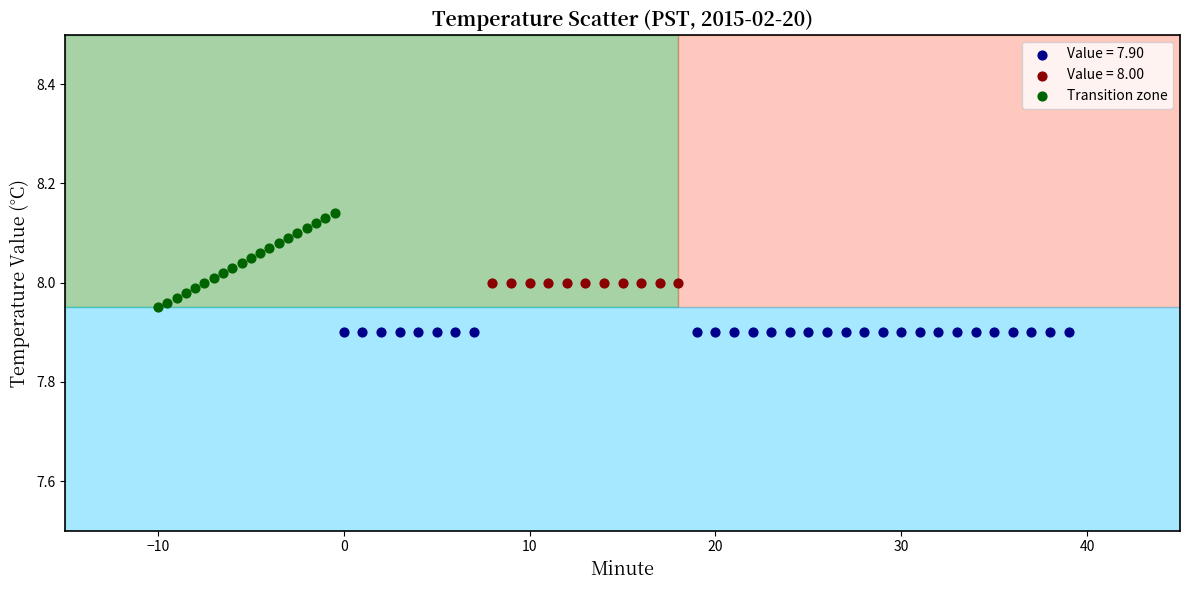

Which series contains the lowest Y value?

Value = 7.90